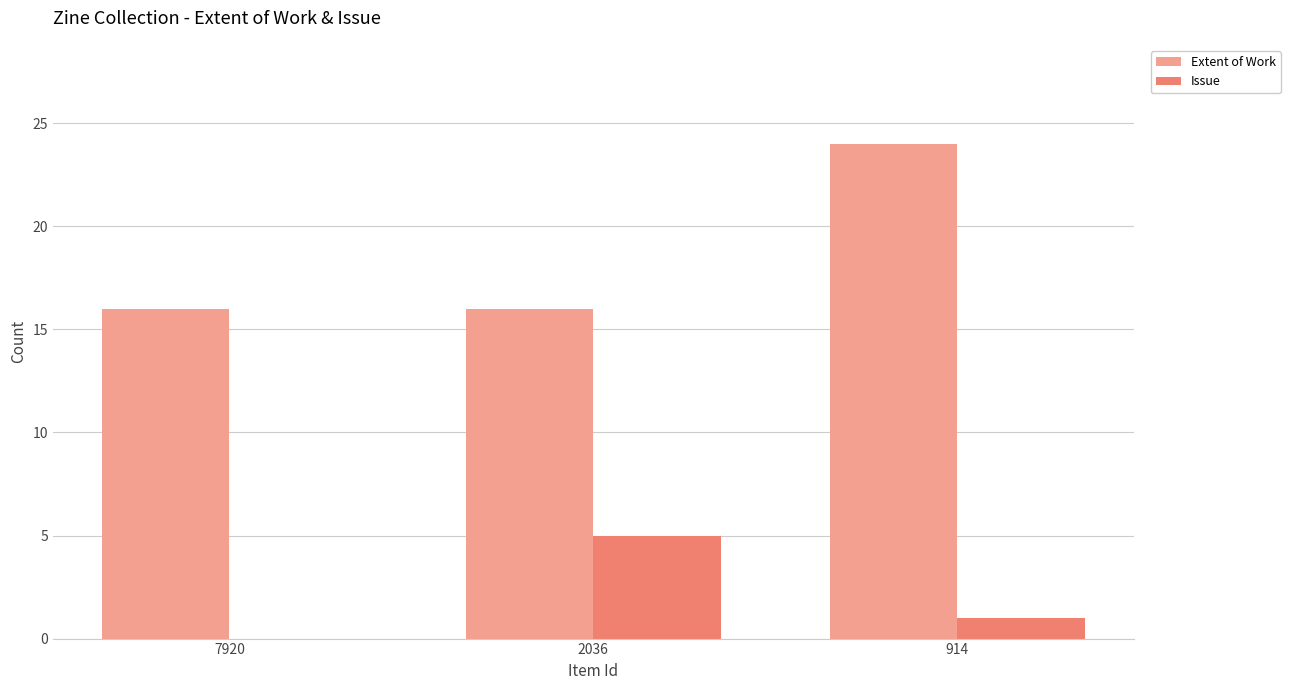

At which label does Issue reach its peak?

2036